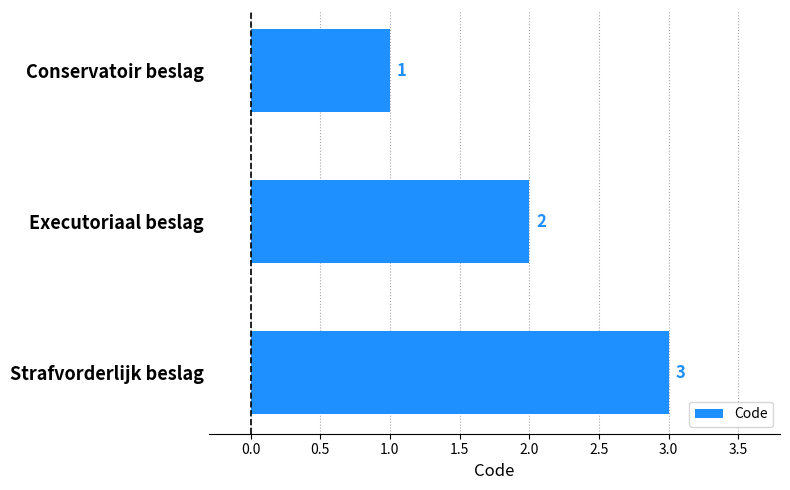

Approximately how many times larger is the value at Conservatoir beslag compared to Strafvorderlijk beslag?

0.3